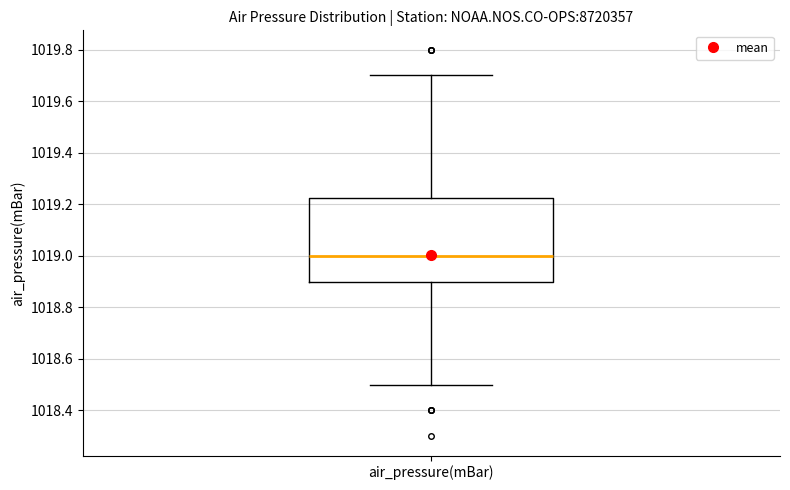

Where is the lower edge of the box for air_pressure(mBar) on the y-axis? The values are not printed on the chart, so give them approximately, as read against the axis.

1018.90